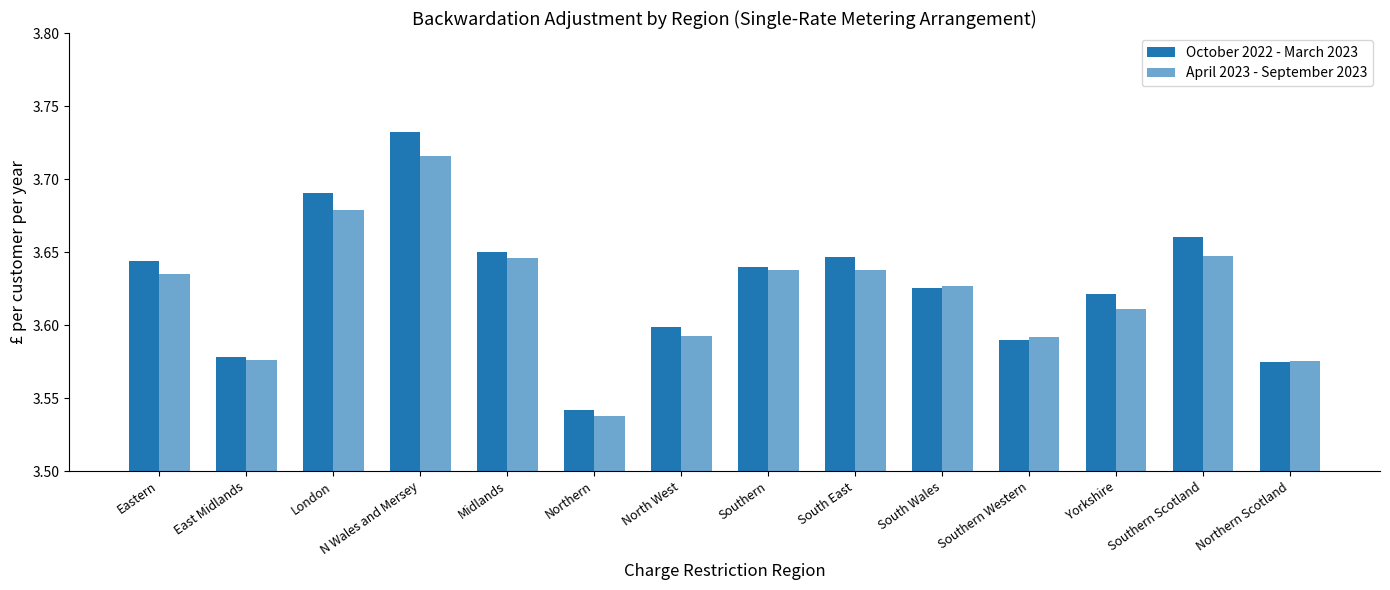

The October 2022 - March 2023 series shows 3.6 at Yorkshire. True or false?

True